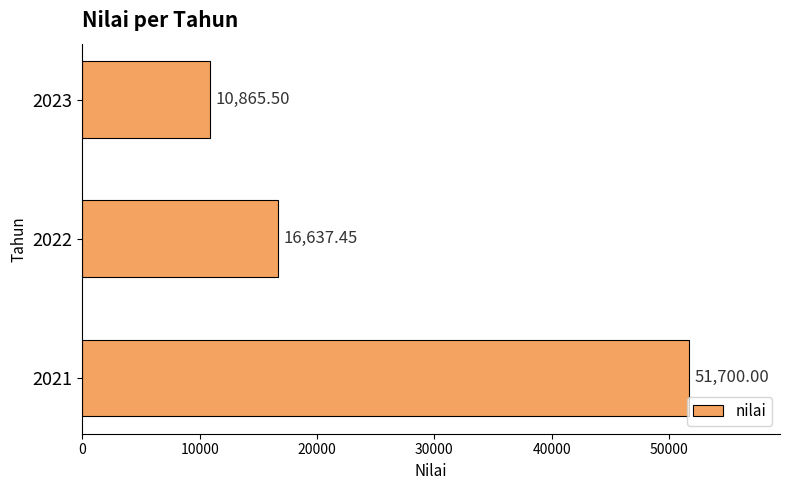

Rank the categories by value from highest to lowest.

2021, 2022, 2023